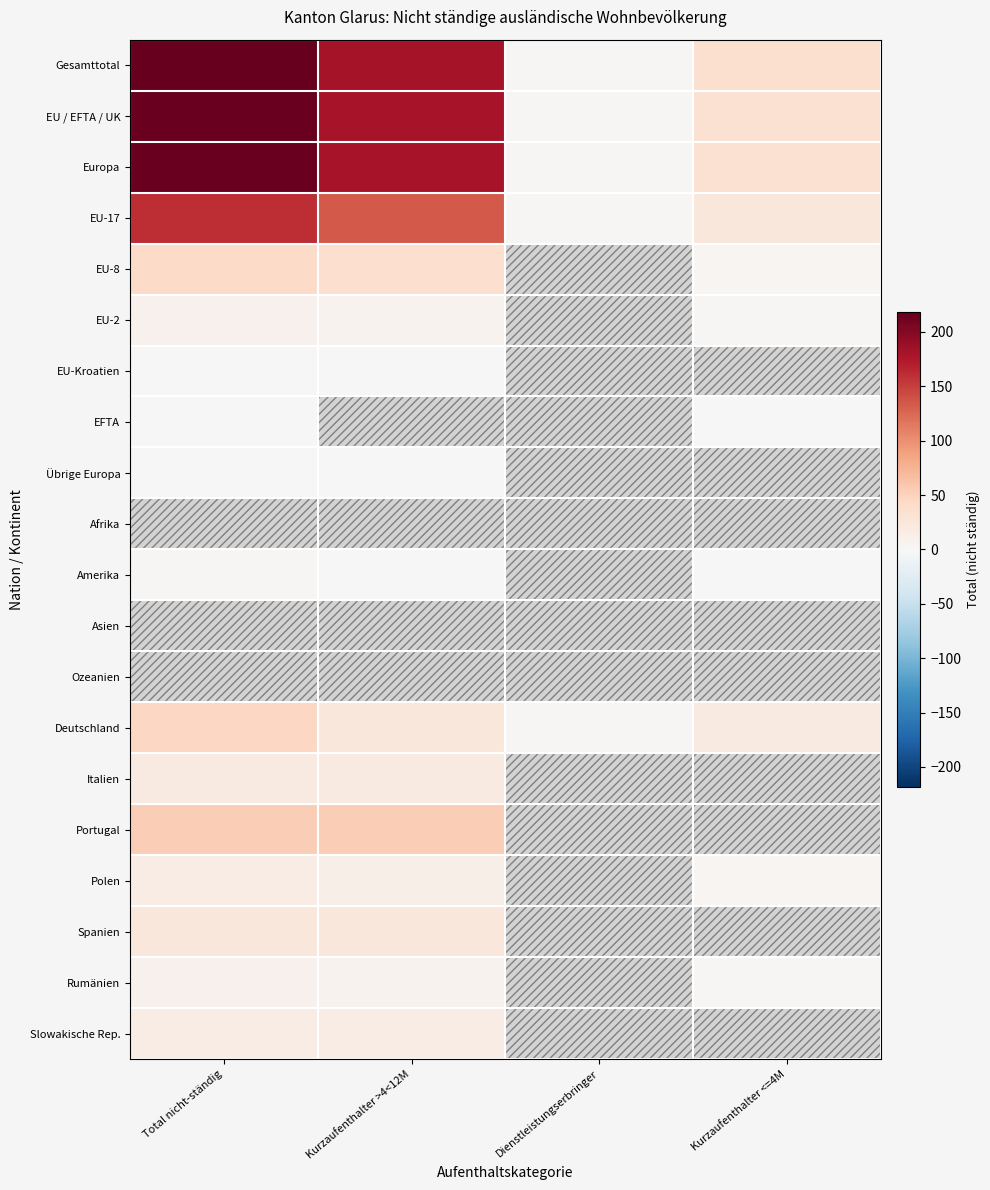

Reading right to left, extract all data points from this chart.

Gesamttotal: Kurzaufenthalter <=4M=35	Dienstleistungserbringer=2	Kurzaufenthalter >4<12M=181	Total nicht-ständig=218
EU / EFTA / UK: Kurzaufenthalter <=4M=34	Dienstleistungserbringer=2	Kurzaufenthalter >4<12M=179	Total nicht-ständig=215
Europa: Kurzaufenthalter <=4M=34	Dienstleistungserbringer=2	Kurzaufenthalter >4<12M=180	Total nicht-ständig=216
EU-17: Kurzaufenthalter <=4M=25	Dienstleistungserbringer=2	Kurzaufenthalter >4<12M=134	Total nicht-ständig=161
EU-8: Kurzaufenthalter <=4M=5	Dienstleistungserbringer=0	Kurzaufenthalter >4<12M=37	Total nicht-ständig=42
EU-2: Kurzaufenthalter <=4M=3	Dienstleistungserbringer=0	Kurzaufenthalter >4<12M=7	Total nicht-ständig=10
EU-Kroatien: Kurzaufenthalter <=4M=0	Dienstleistungserbringer=0	Kurzaufenthalter >4<12M=1	Total nicht-ständig=1
EFTA: Kurzaufenthalter <=4M=1	Dienstleistungserbringer=0	Kurzaufenthalter >4<12M=0	Total nicht-ständig=1
Übrige Europa: Kurzaufenthalter <=4M=0	Dienstleistungserbringer=0	Kurzaufenthalter >4<12M=1	Total nicht-ständig=1
Afrika: Kurzaufenthalter <=4M=0	Dienstleistungserbringer=0	Kurzaufenthalter >4<12M=0	Total nicht-ständig=0
Amerika: Kurzaufenthalter <=4M=1	Dienstleistungserbringer=0	Kurzaufenthalter >4<12M=1	Total nicht-ständig=2
Asien: Kurzaufenthalter <=4M=0	Dienstleistungserbringer=0	Kurzaufenthalter >4<12M=0	Total nicht-ständig=0
Ozeanien: Kurzaufenthalter <=4M=0	Dienstleistungserbringer=0	Kurzaufenthalter >4<12M=0	Total nicht-ständig=0
Deutschland: Kurzaufenthalter <=4M=19	Dienstleistungserbringer=2	Kurzaufenthalter >4<12M=24	Total nicht-ständig=45
Italien: Kurzaufenthalter <=4M=0	Dienstleistungserbringer=0	Kurzaufenthalter >4<12M=20	Total nicht-ständig=20
Portugal: Kurzaufenthalter <=4M=0	Dienstleistungserbringer=0	Kurzaufenthalter >4<12M=54	Total nicht-ständig=54
Polen: Kurzaufenthalter <=4M=4	Dienstleistungserbringer=0	Kurzaufenthalter >4<12M=12	Total nicht-ständig=16
Spanien: Kurzaufenthalter <=4M=0	Dienstleistungserbringer=0	Kurzaufenthalter >4<12M=24	Total nicht-ständig=24
Rumänien: Kurzaufenthalter <=4M=3	Dienstleistungserbringer=0	Kurzaufenthalter >4<12M=7	Total nicht-ständig=10
Slowakische Rep.: Kurzaufenthalter <=4M=0	Dienstleistungserbringer=0	Kurzaufenthalter >4<12M=16	Total nicht-ständig=16